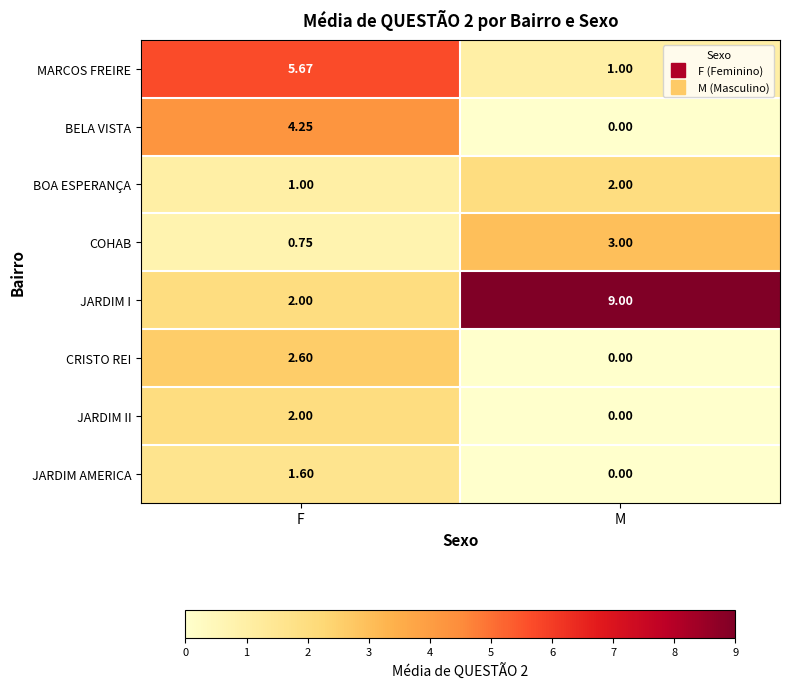

Rank the categories by CRISTO REI value from lowest to highest.

M, F